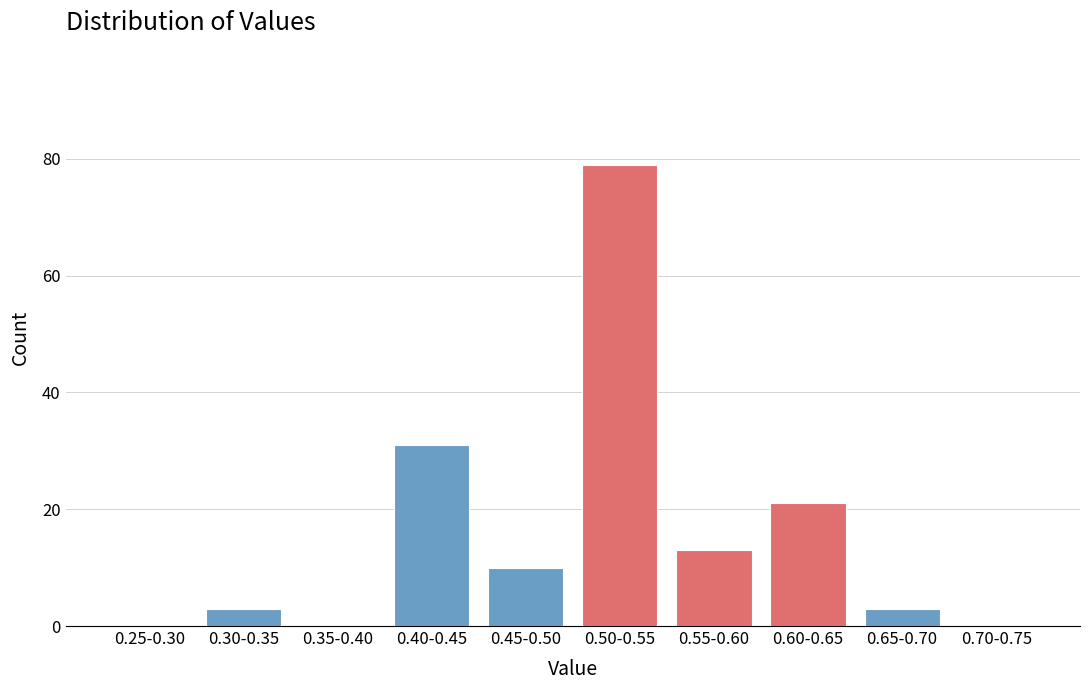

Reading left to right, list all the values displayed in this chart.

0.25-0.30=0	0.30-0.35=3	0.35-0.40=0	0.40-0.45=31	0.45-0.50=10	0.50-0.55=79	0.55-0.60=13	0.60-0.65=21	0.65-0.70=3	0.70-0.75=0